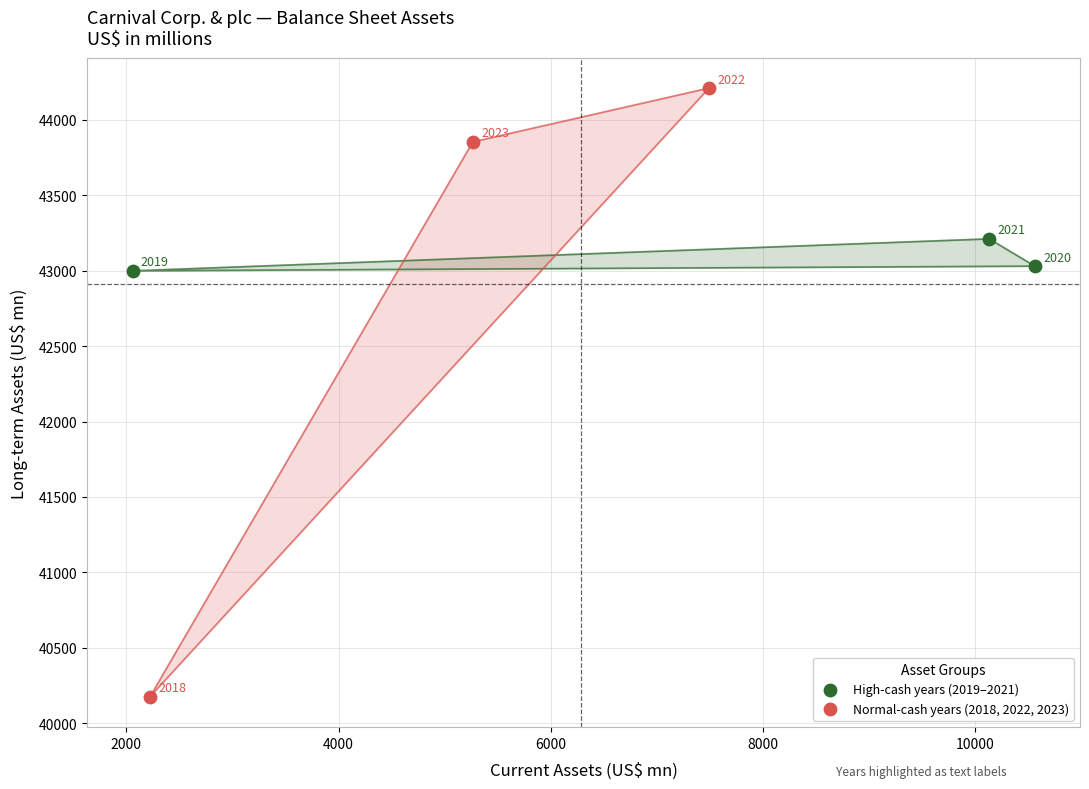

Which series has the largest Y range (max minus min)?

Normal-cash years (2018, 2022, 2023)